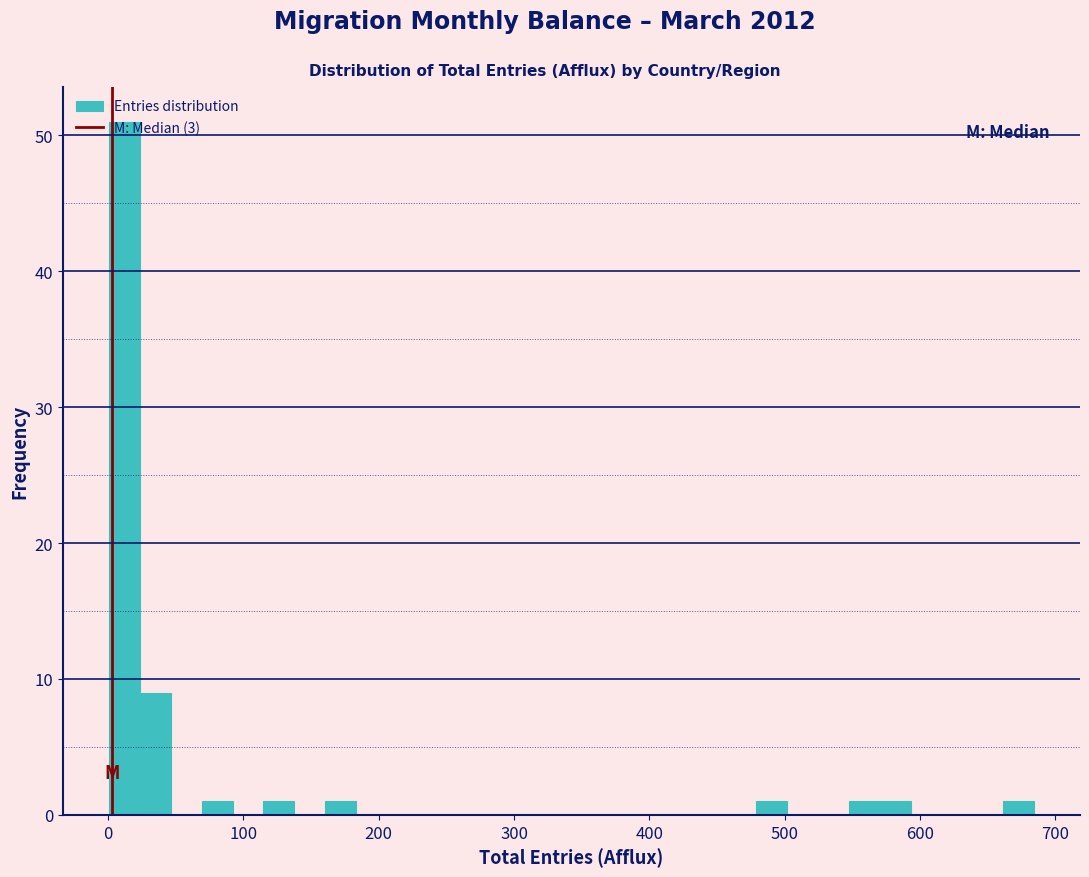

Read against the x-axis, roughly where is the centre of the tallest bar?

10